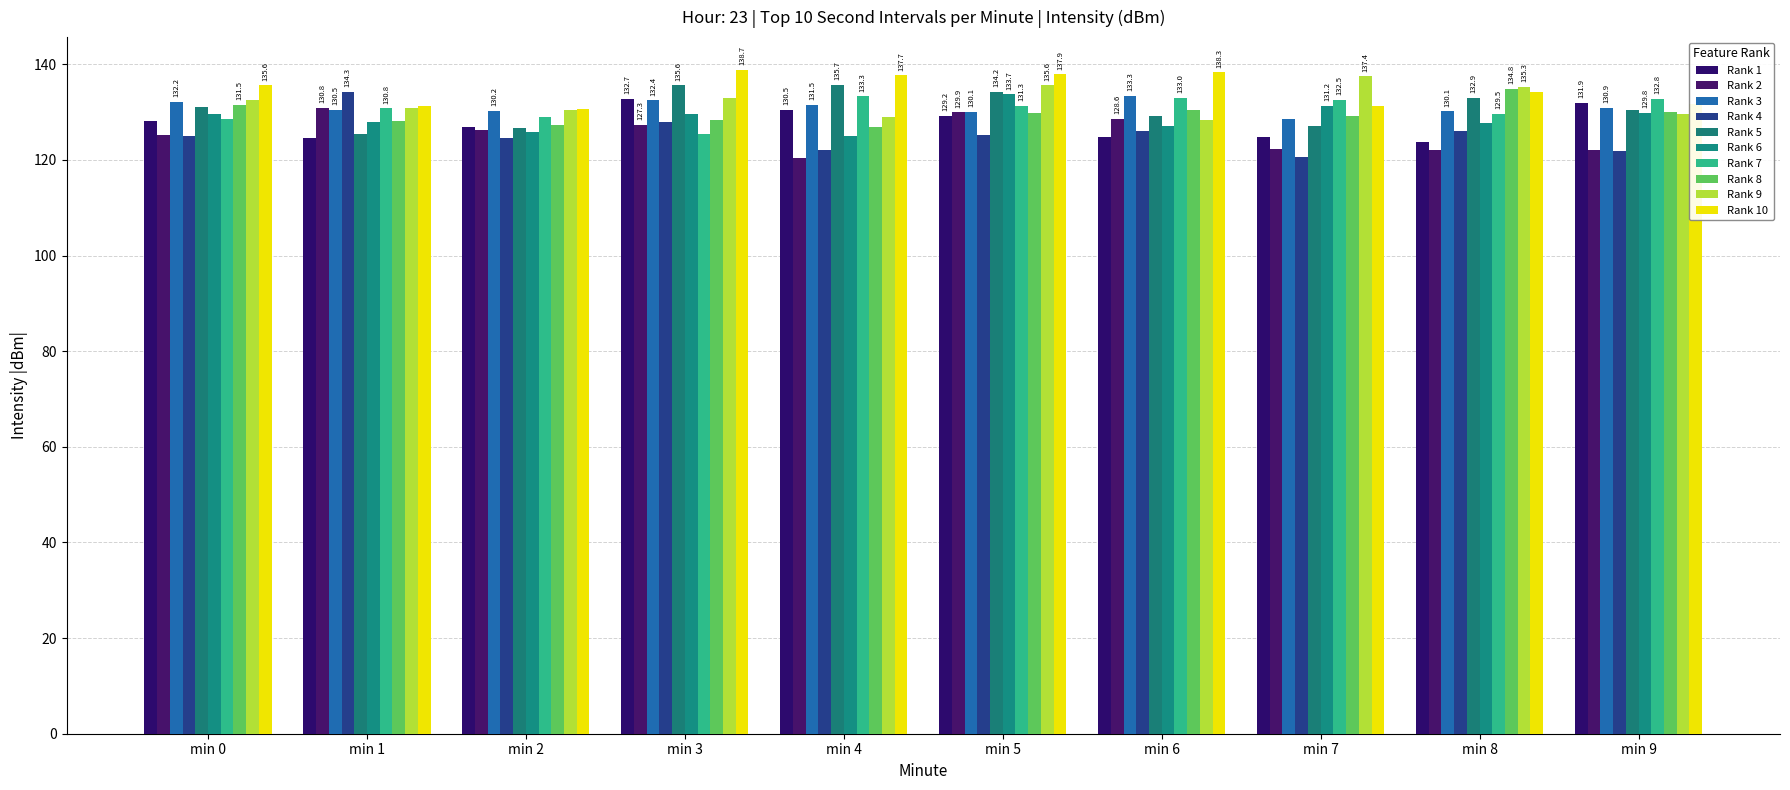

Does the chart contain stacked bars?

No